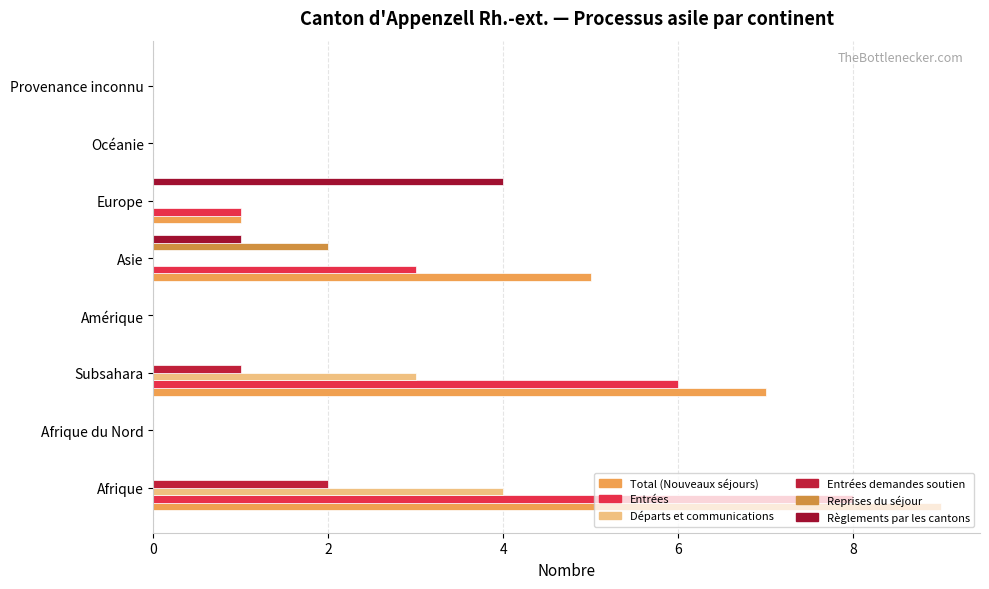

How many data points does each series have?

8